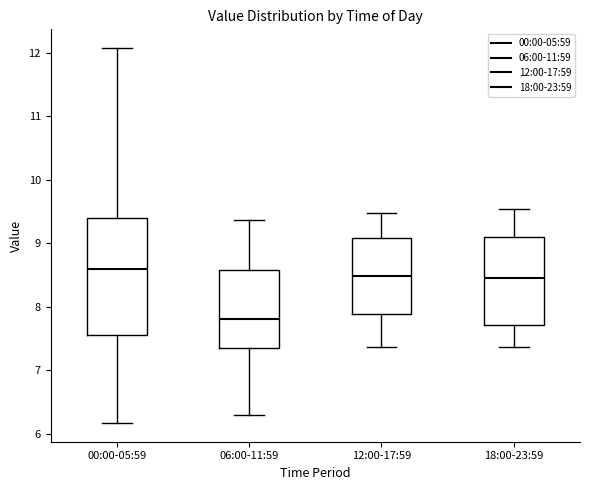

Which box is the tallest, from its lower edge to its upper edge?

00:00-05:59